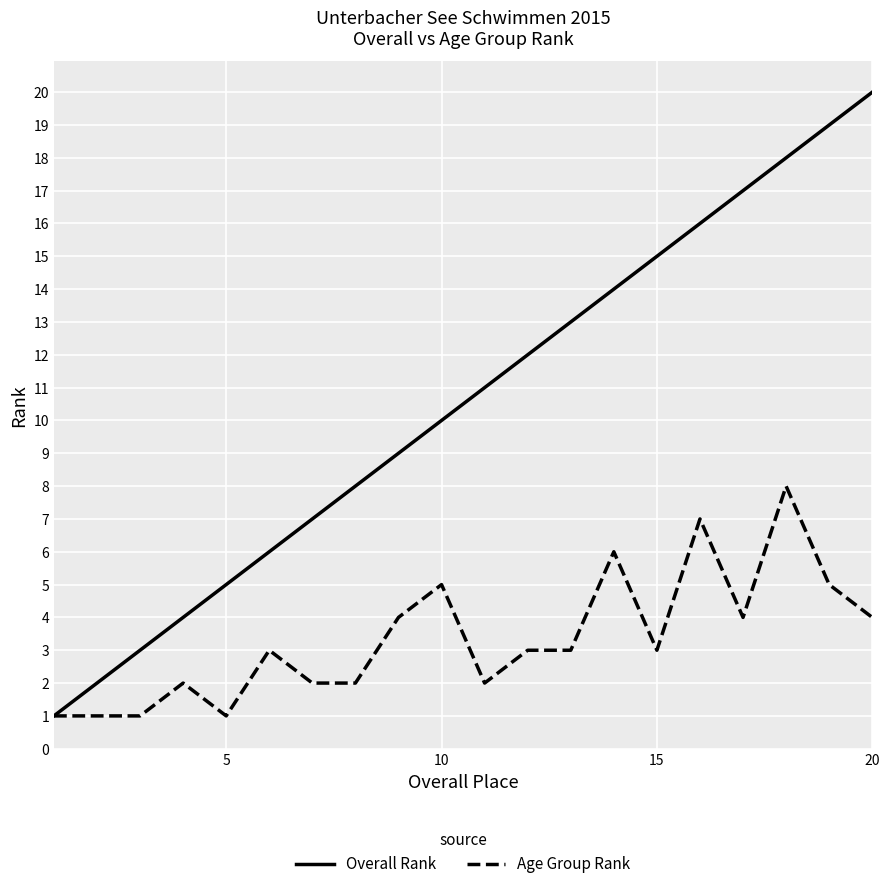

True or false: Overall Rank has more than 0 interior local peaks.

False